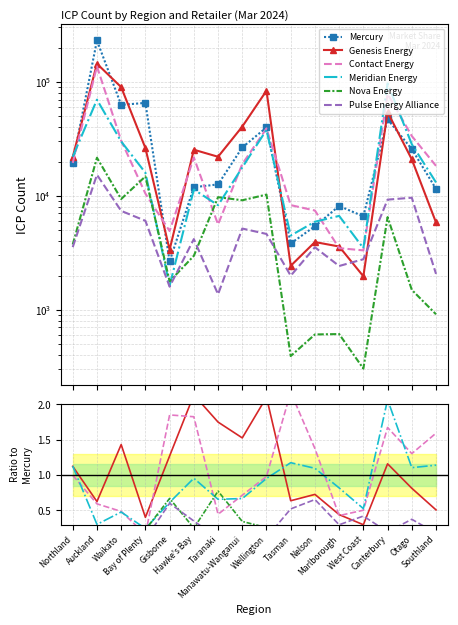

True or false: Meridian Energy and Pulse Energy Alliance cross at least once.

False